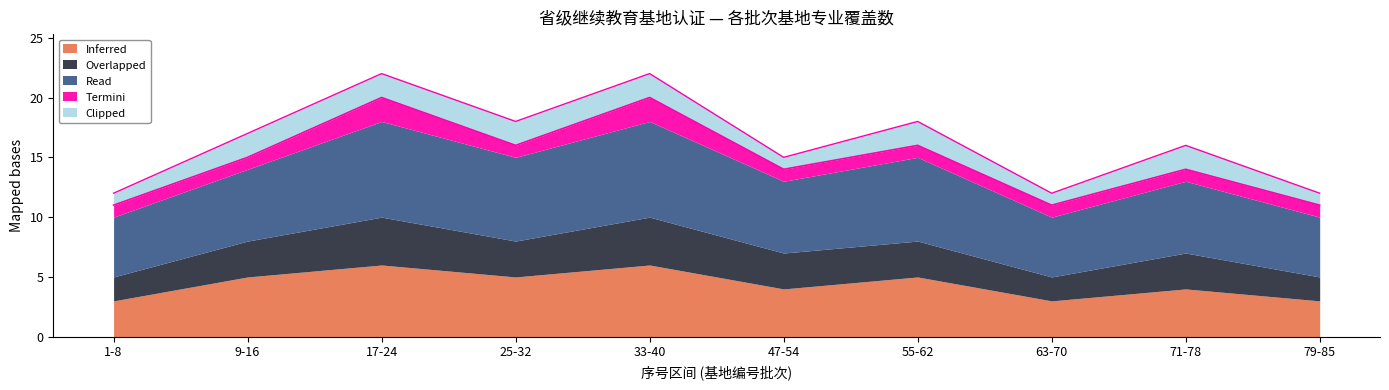

Which series has the largest total across all categories?

Read